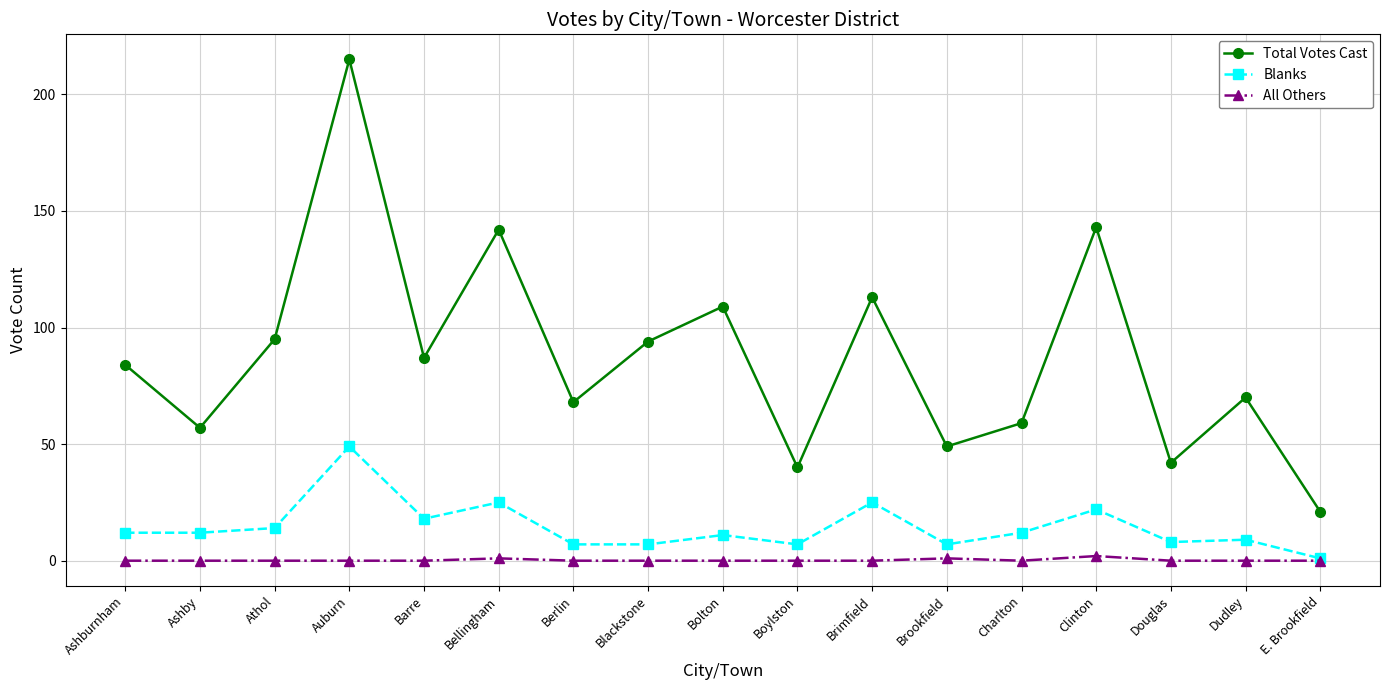

At Ashburnham, list the series in order from largest to smallest.

Total Votes Cast, Blanks, All Others